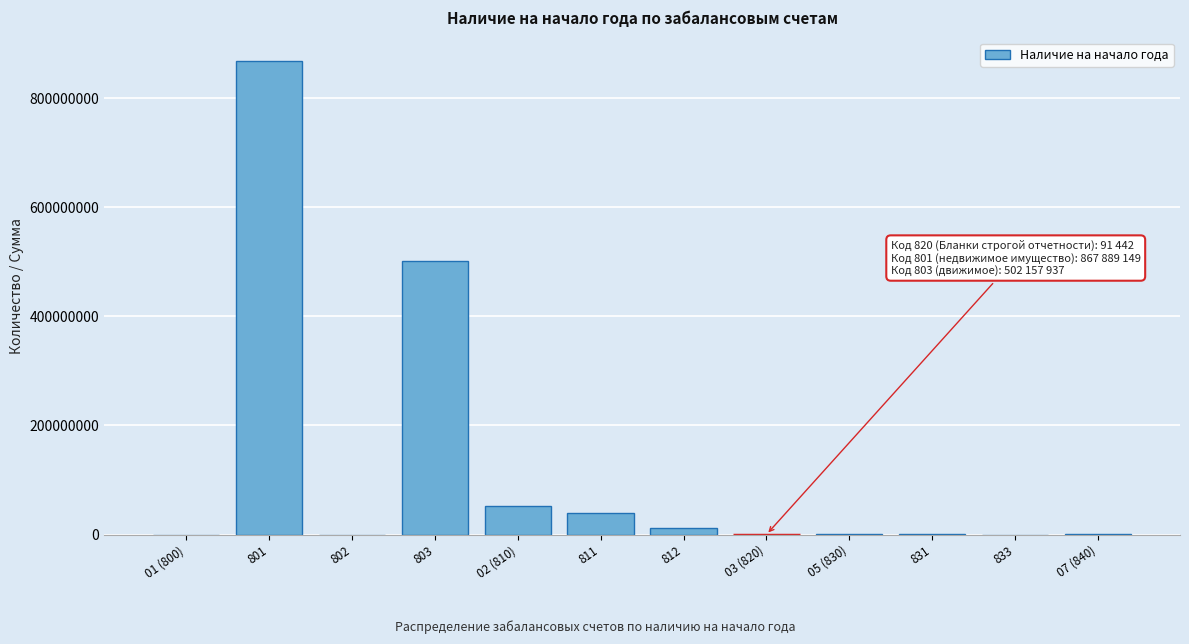

What is the greatest value displayed?

867889148.7